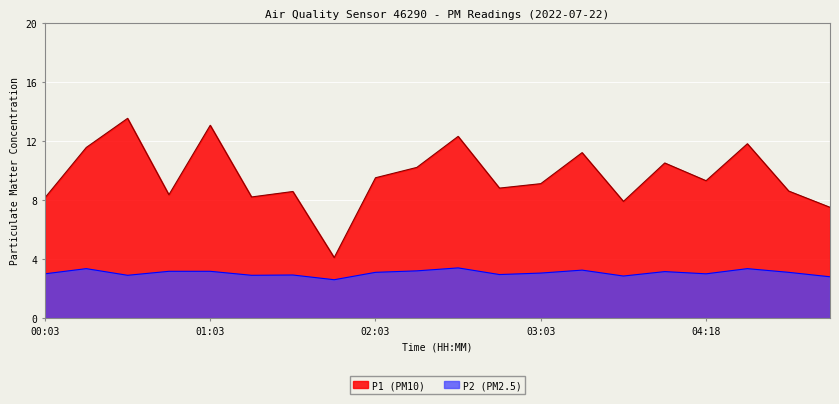

What is the difference between the maximum and minimum values in the P1 series?

9.4